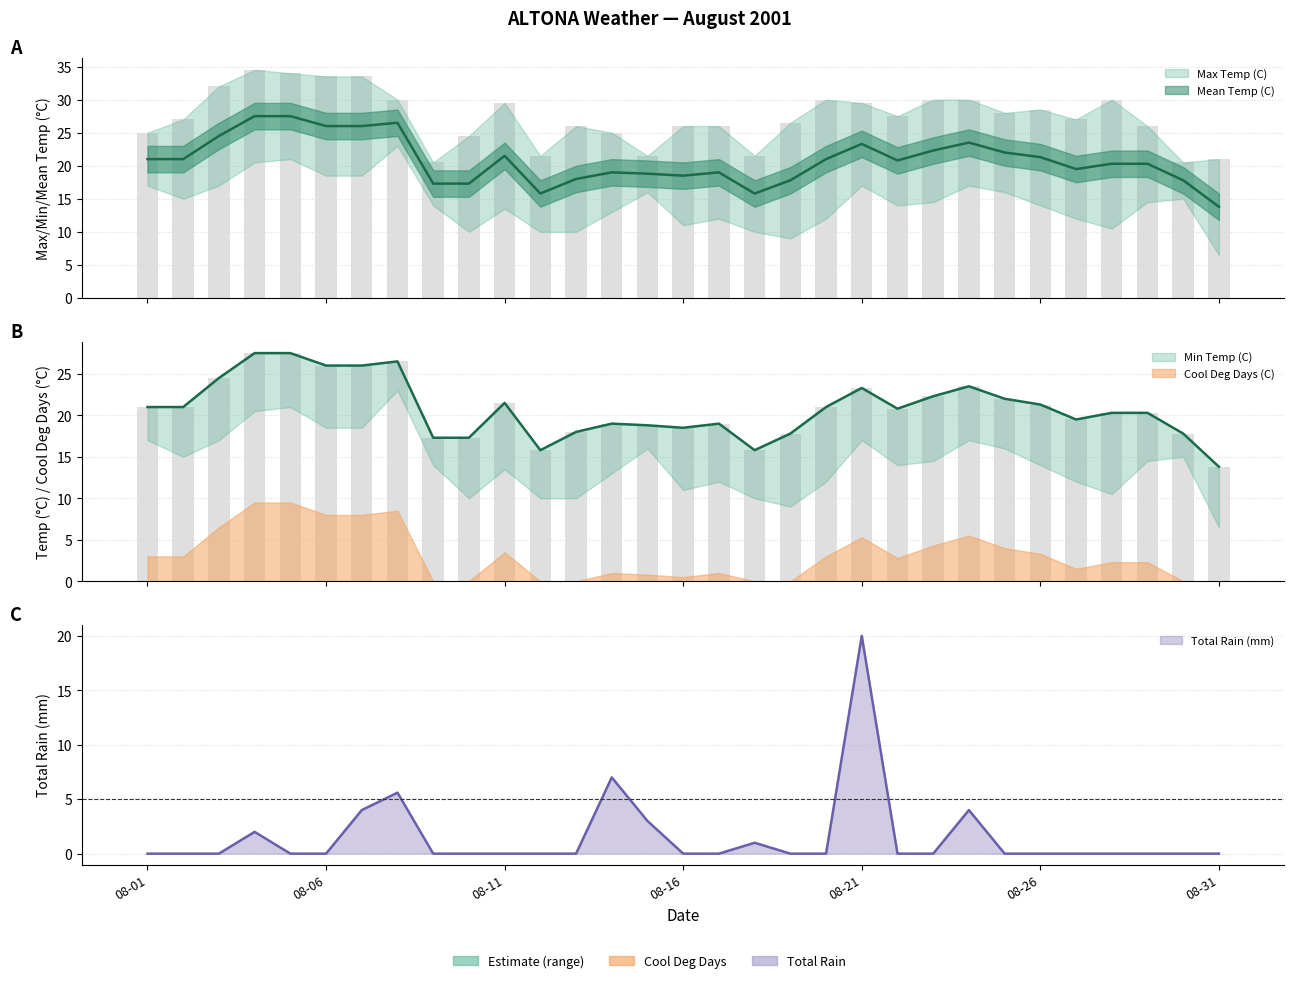

What is the approximate value of Max Temp (C) at 2001-08-09?

20.5